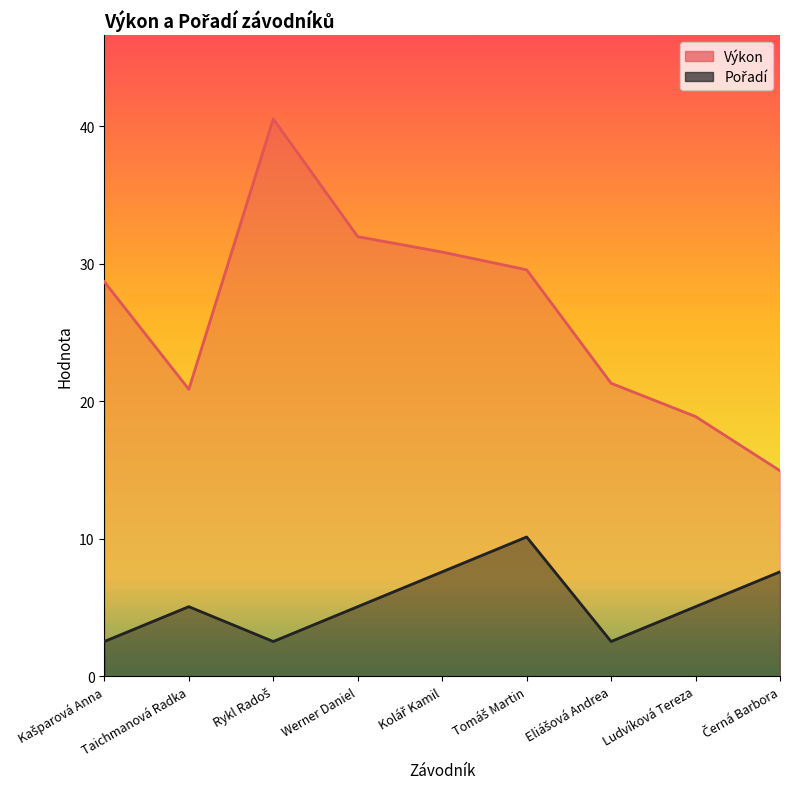

What is the sum of all Výkon values?

237.6